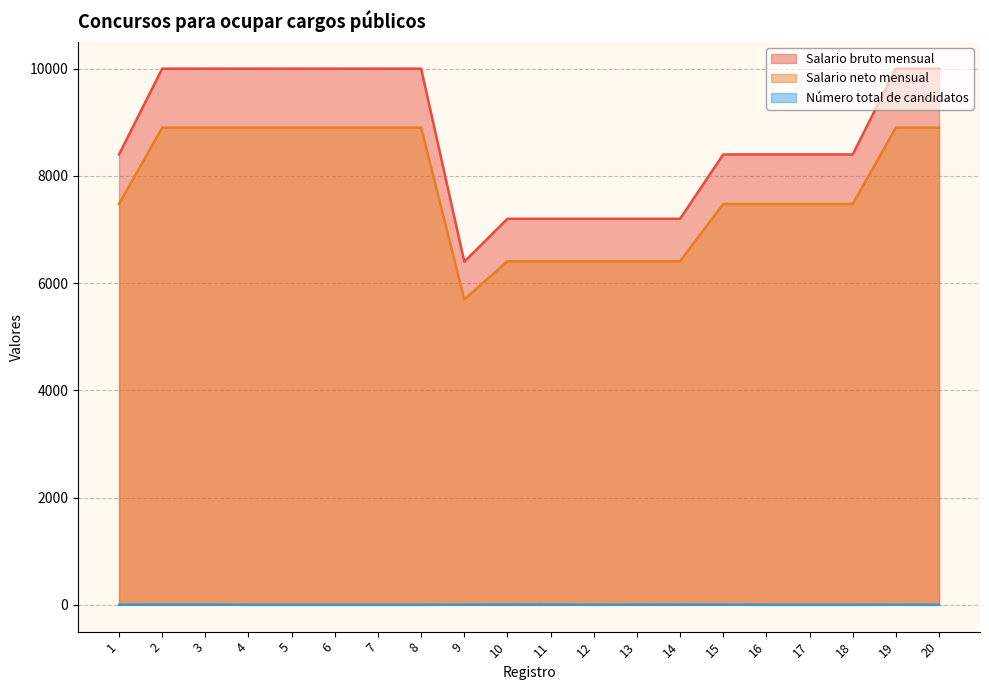

Where does the Número total de candidatos series first go above 1?

2